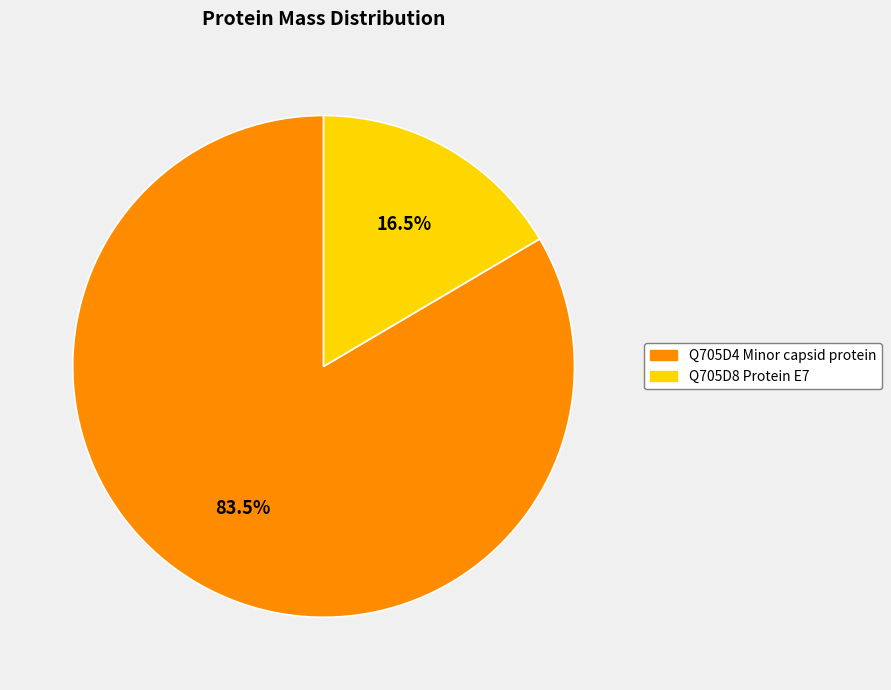

What is the largest slice in the pie chart?

Q705D4 Minor capsid protein